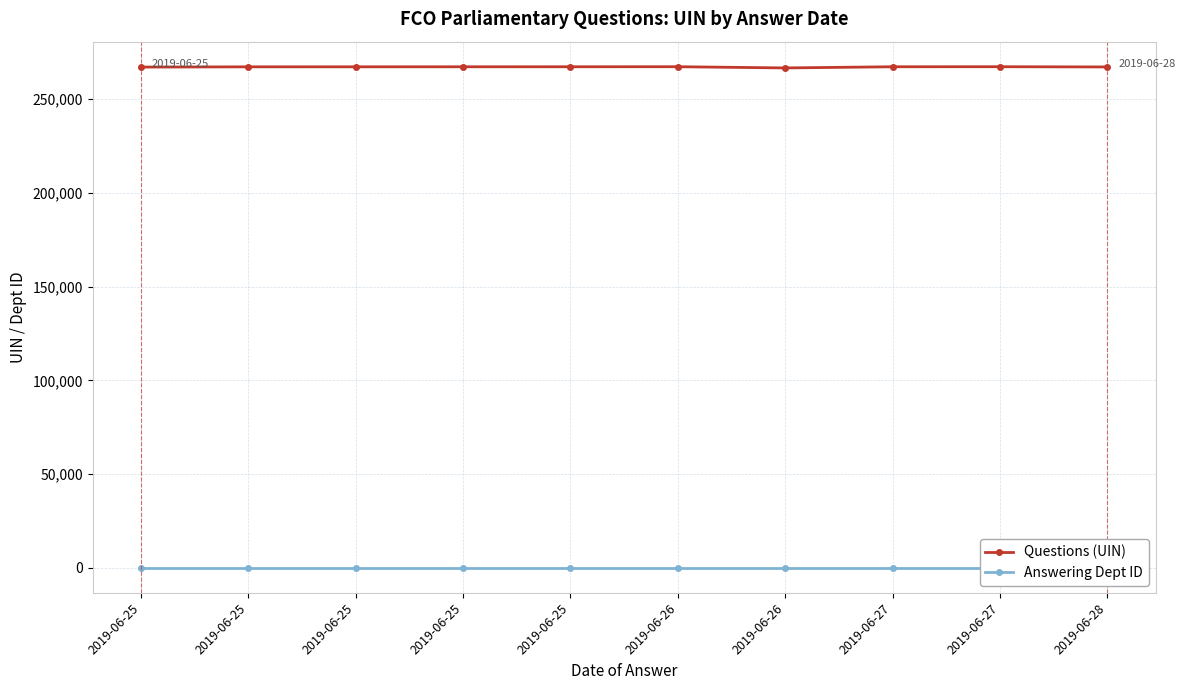

What is the maximum value shown in the chart?

267355